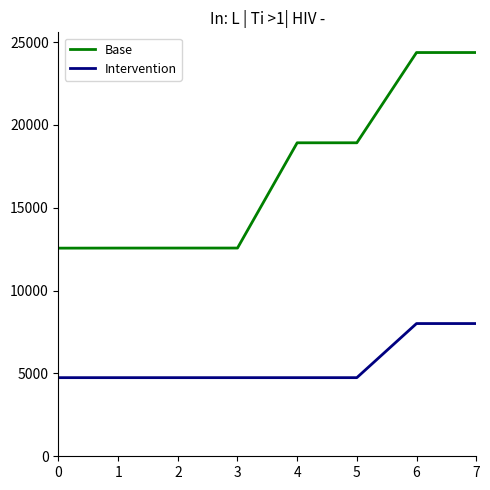

What is the difference between the highest and lowest values at 0?

7816